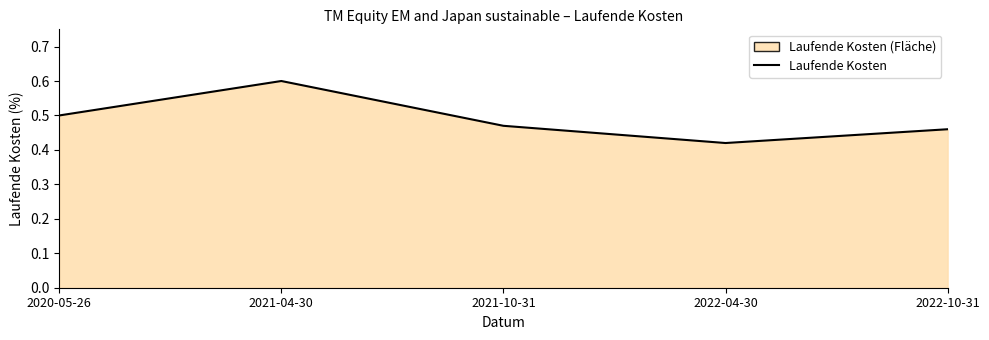

List the labels in order of value, smallest first.

2022-04-30, 2022-10-31, 2021-10-31, 2020-05-26, 2021-04-30